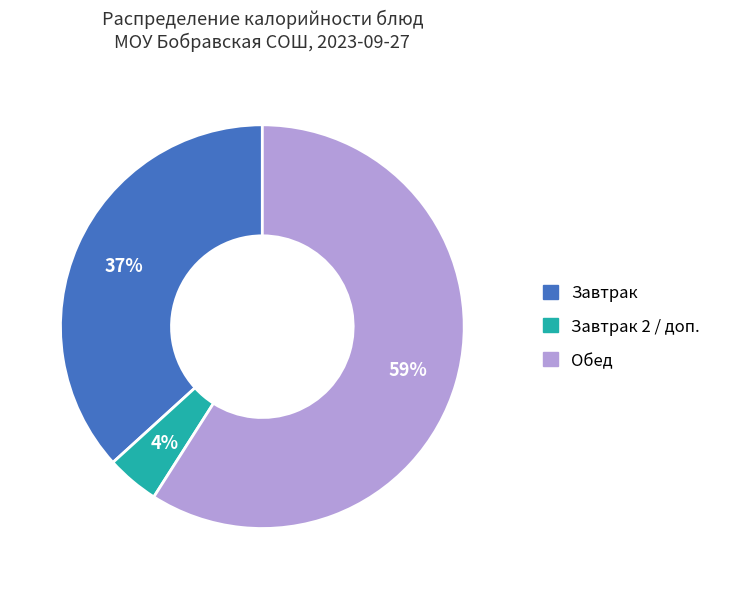

To the nearest percent, what is the average slice percentage?

33%